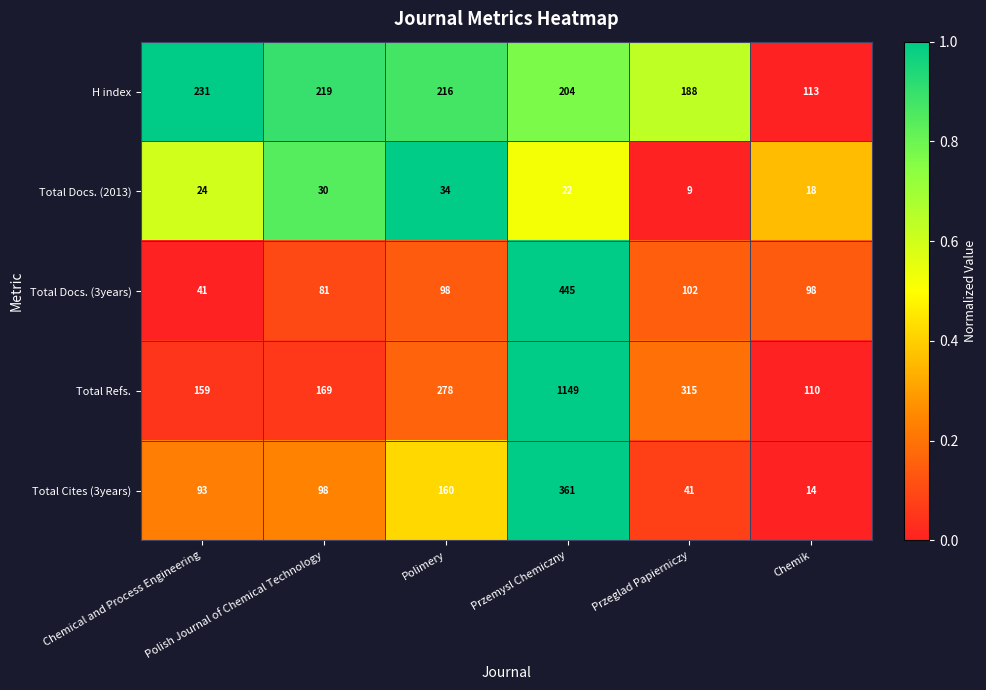

Rank the series by their maximum value, from highest to lowest.

Total Refs., Total Docs. (3years), Total Cites (3years), H index, Total Docs. (2013)